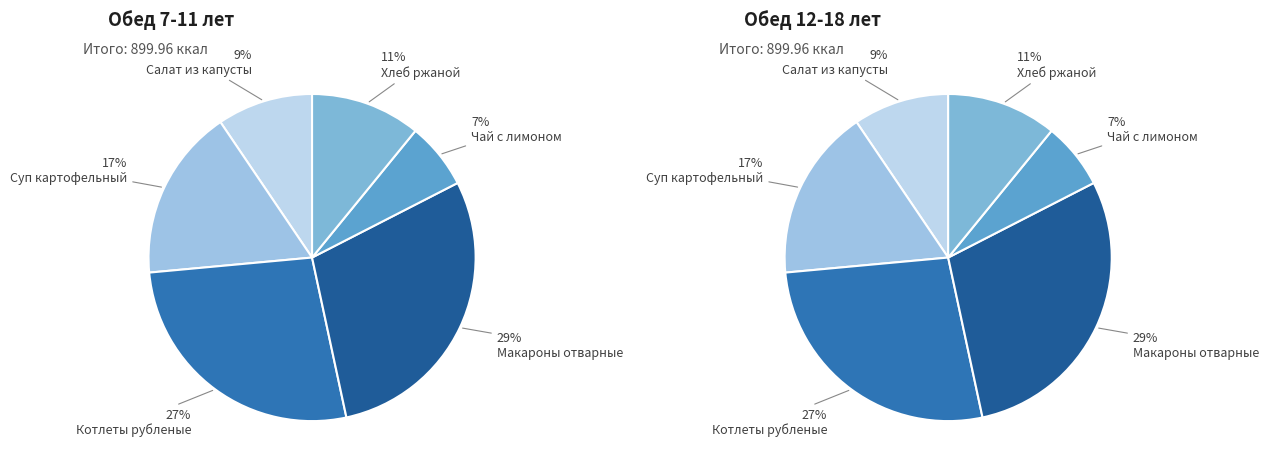

Is it true that Суп картофельный is 28% of the pie?

False